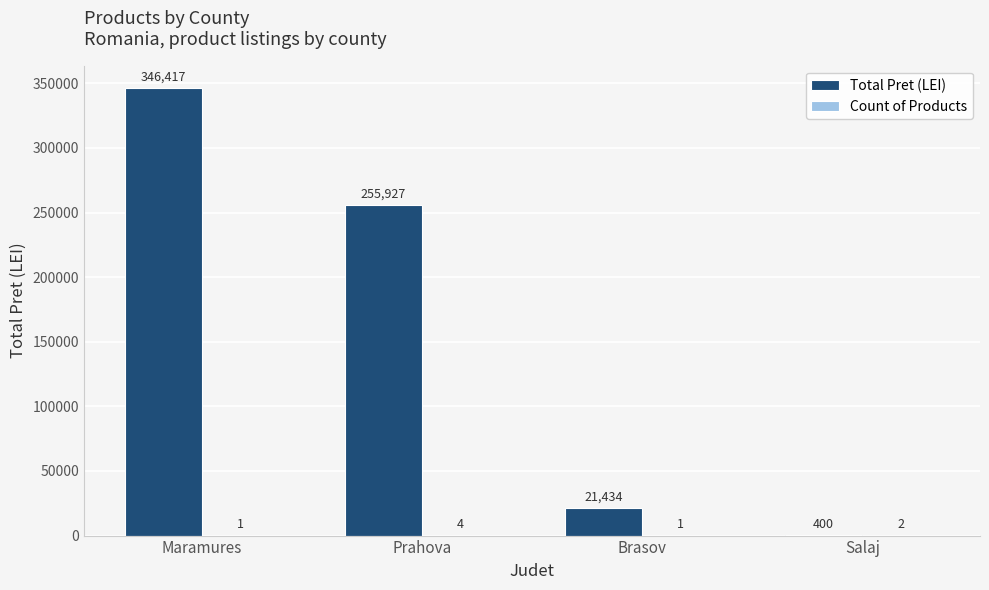

The Total Pret (LEI) series shows 365755.7 at Prahova. True or false?

False